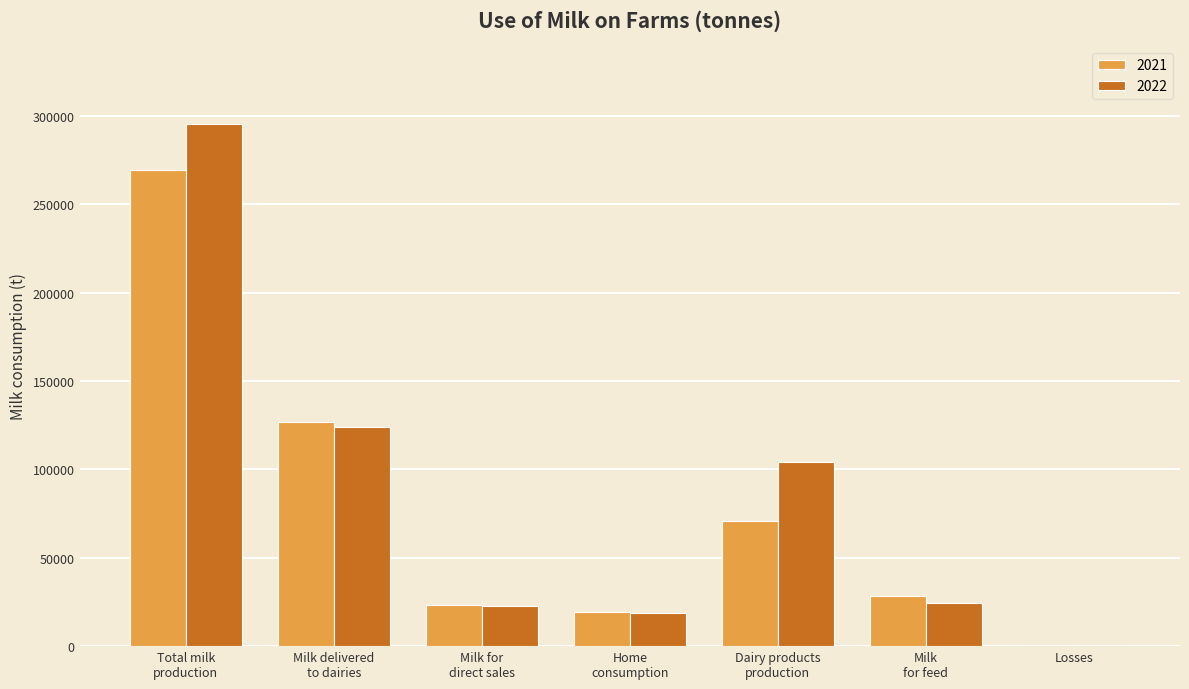

Where is 2021 nearest to the value 134962?

Milk delivered
to dairies